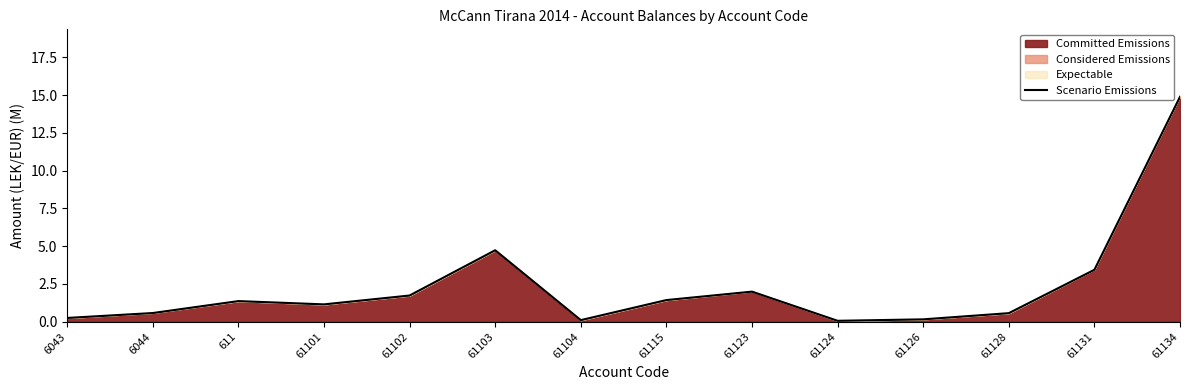

Between 61126 and 61123, which is larger?

61123